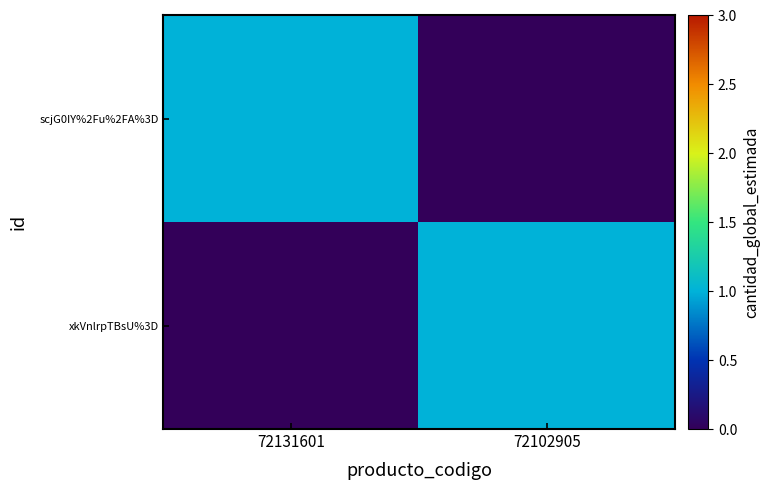

Which series has the largest range (max minus min)?

scjG0IY%2Fu%2FA%3D